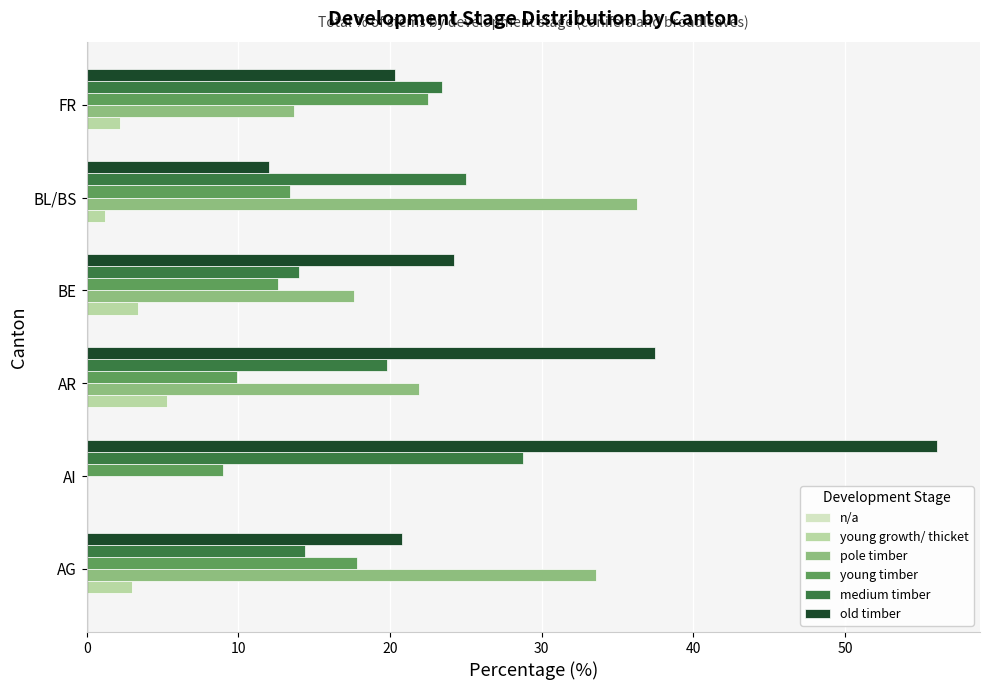

What is the sum of all medium timber values?

125.4